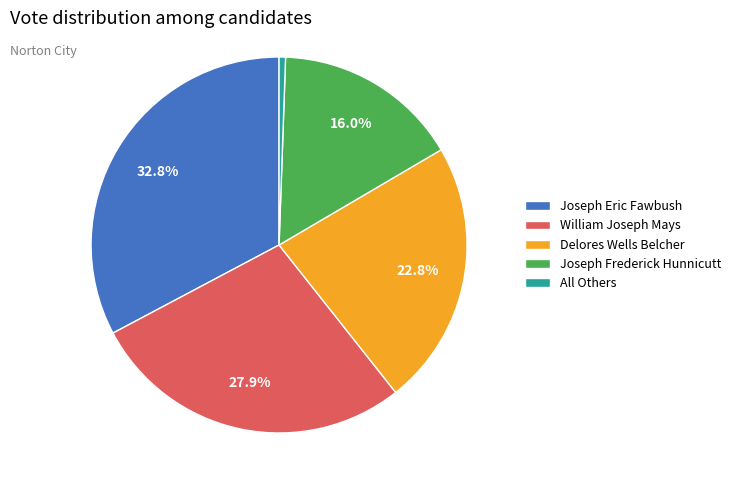

Is it true that William Joseph Mays is 28% of the pie?

True